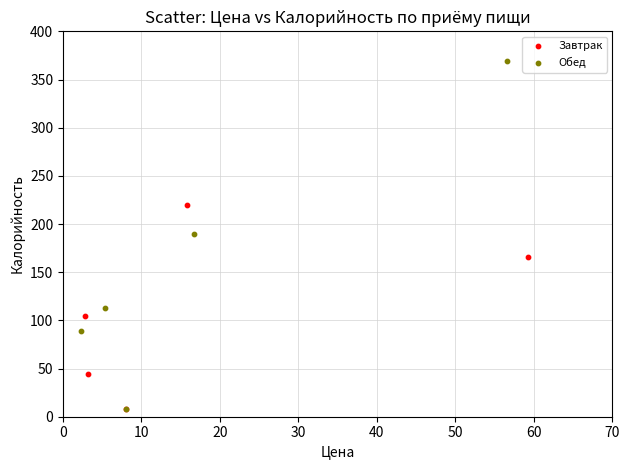

What are all the series names shown in the legend?

Завтрак, Обед